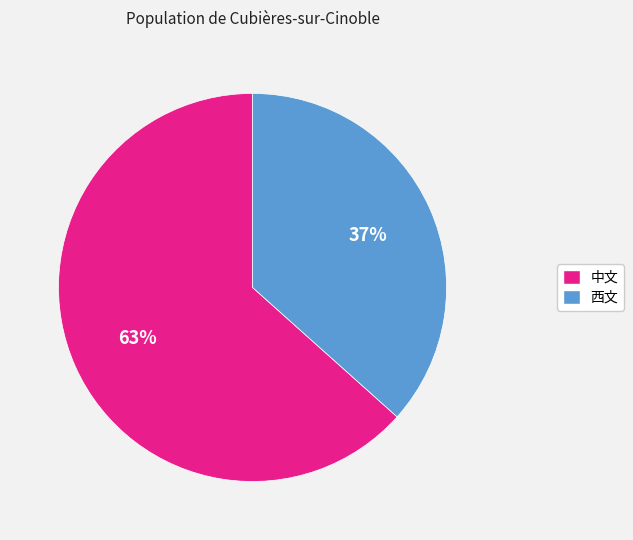

Is the sum of 西文 and 中文 greater than half?

Yes